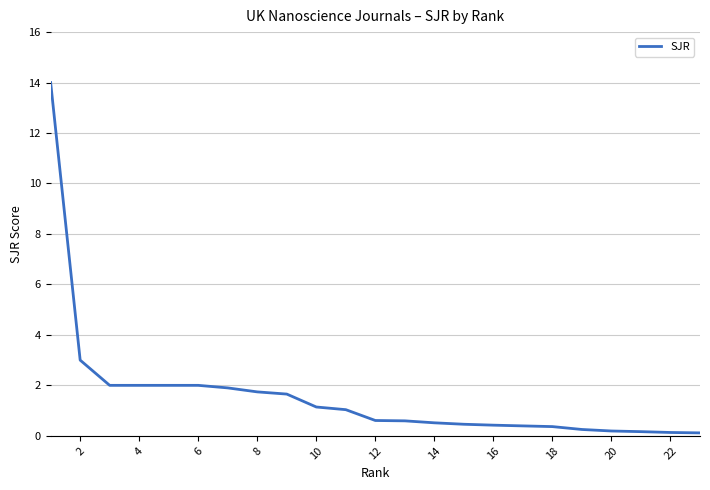

What is the difference between the maximum and minimum values?

13.9